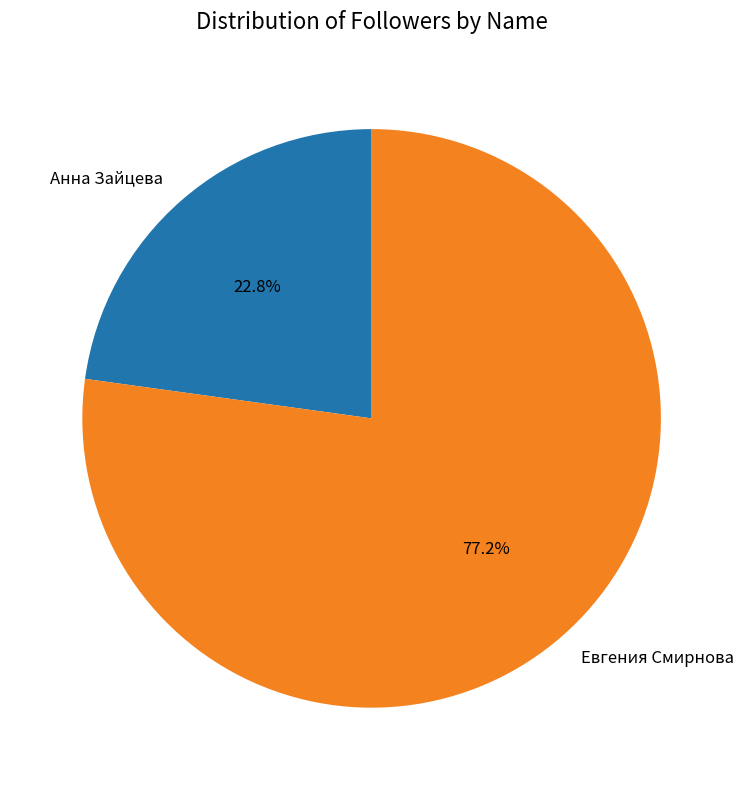

To the nearest percent, what percentage of the pie is Евгения Смирнова?

77%